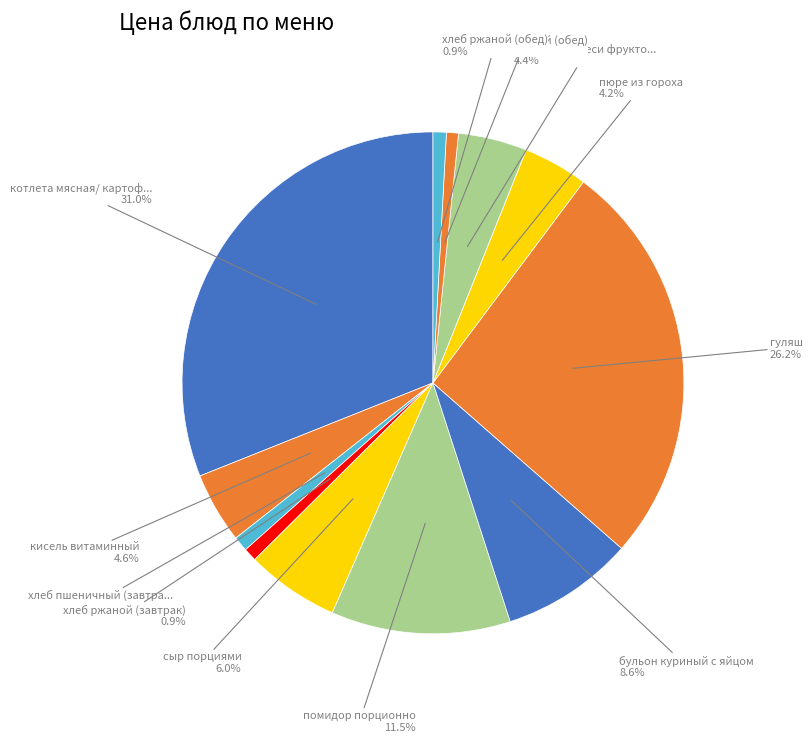

How many segments does this pie chart have?

12